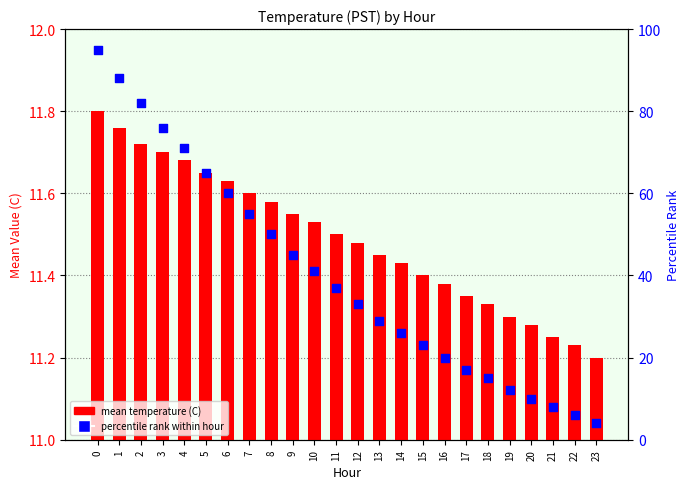

What is the total value across all series at 4?

82.7